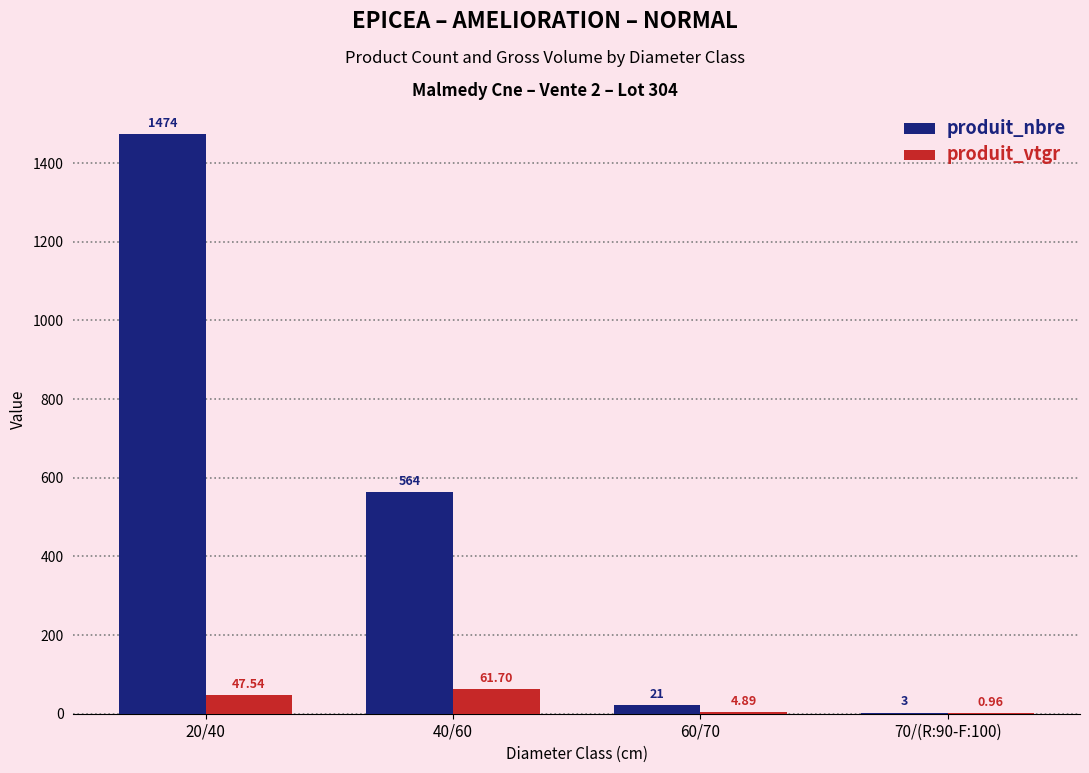

How many categories are shown in the chart?

4